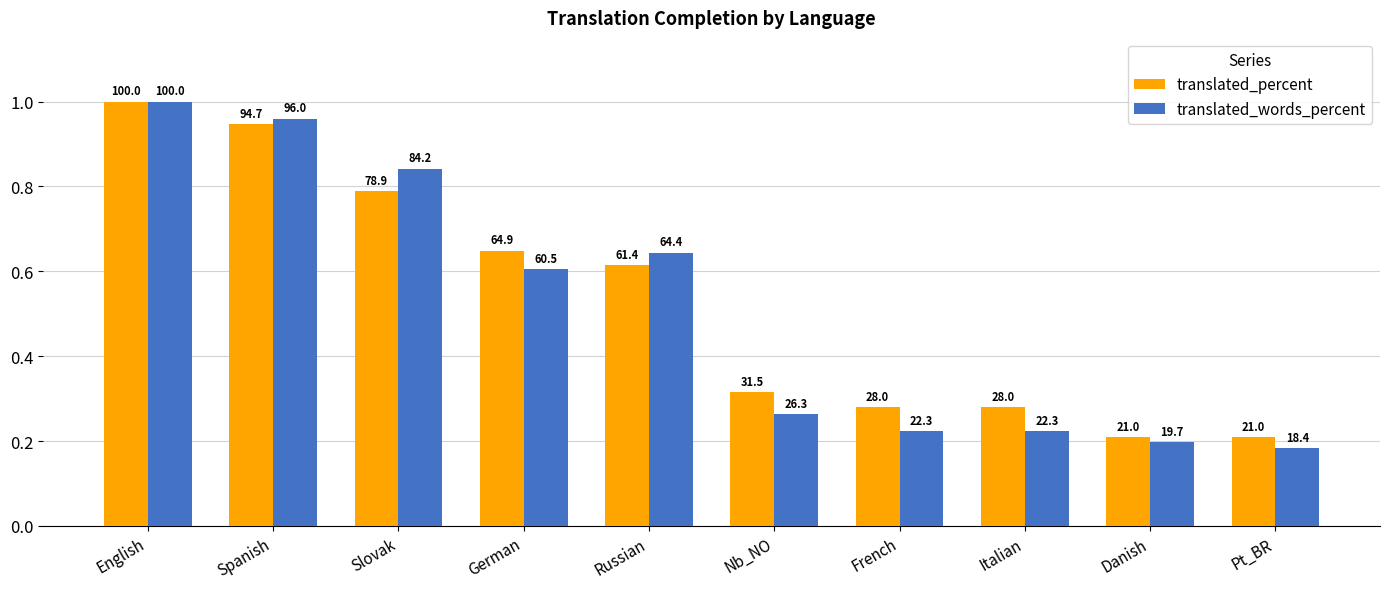

Read the translated_percent value at Danish.

0.2